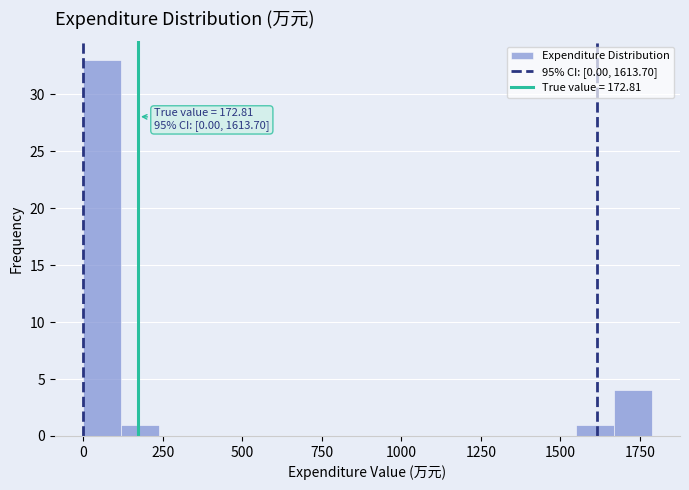

Read against the x-axis, roughly where is the centre of the tallest bar?

50